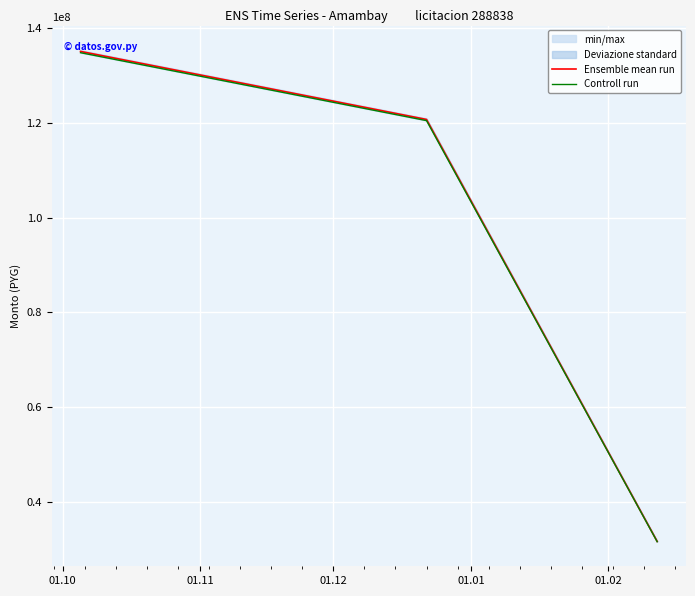

What is the maximum value for Ensemble mean run?

135089280